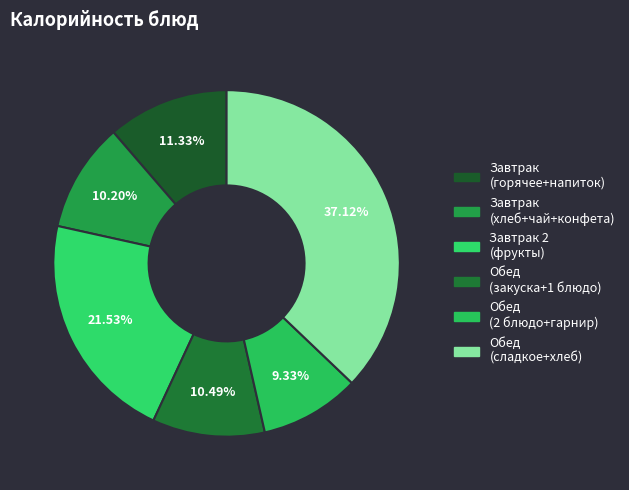

To the nearest percent, what is the average slice percentage?

17%